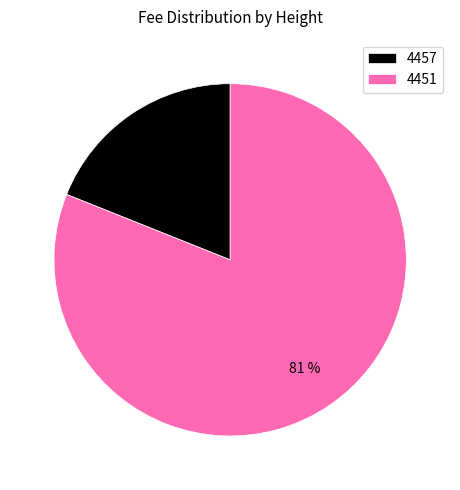

The 4457 slice represents 13% of the pie. True or false?

False